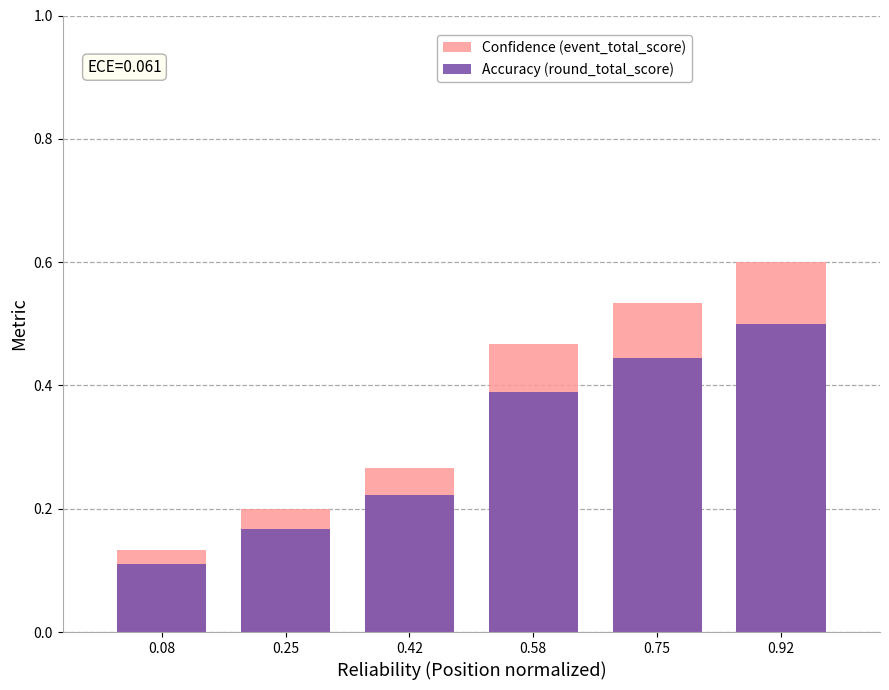

Is the value of Accuracy (round_total_score) at 0.42 greater than the value of Confidence (event_total_score) at 0.25?

Yes